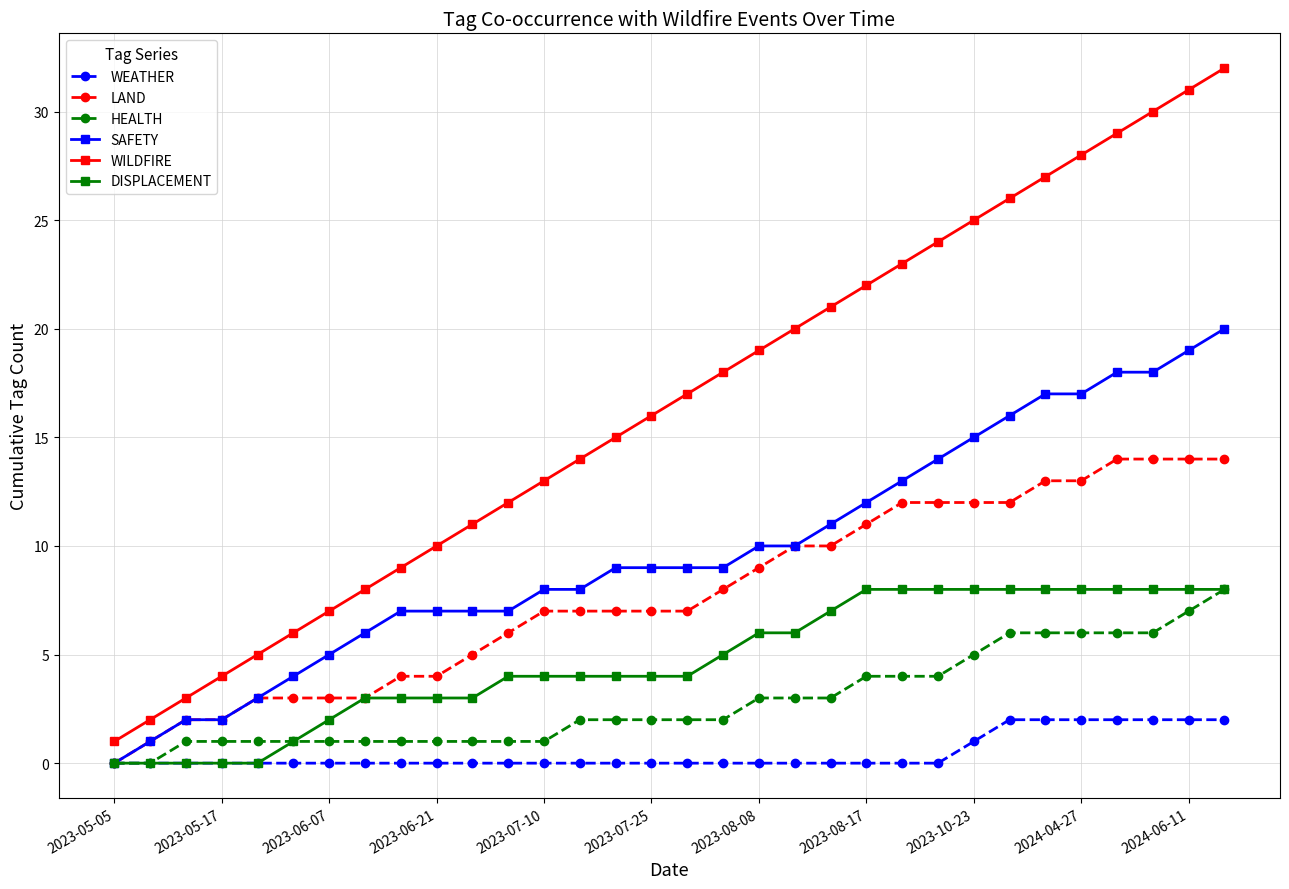

True or false: WILDFIRE and SAFETY intersect in this chart.

False